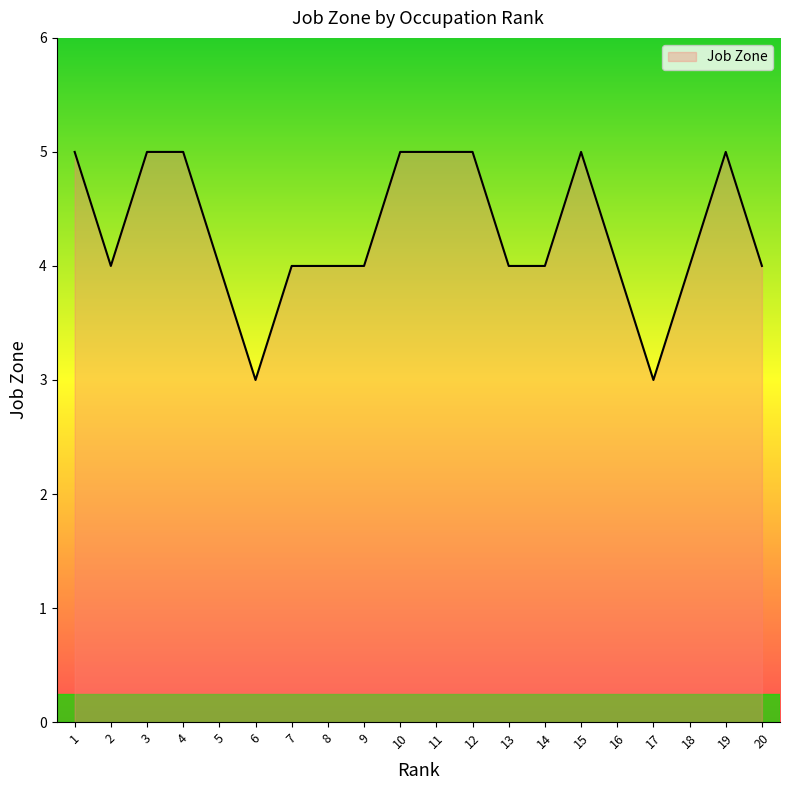

What is the greatest value displayed?

5